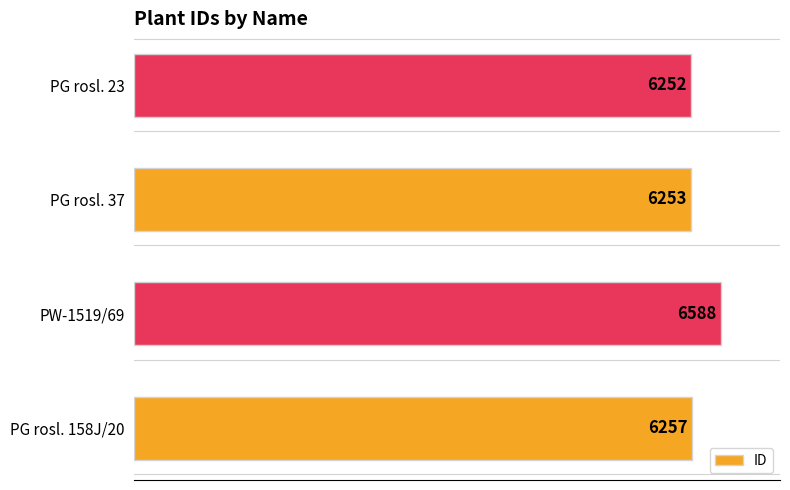

Approximately how many times larger is the value at PG rosl. 37 compared to PG rosl. 158J/20?

1.0